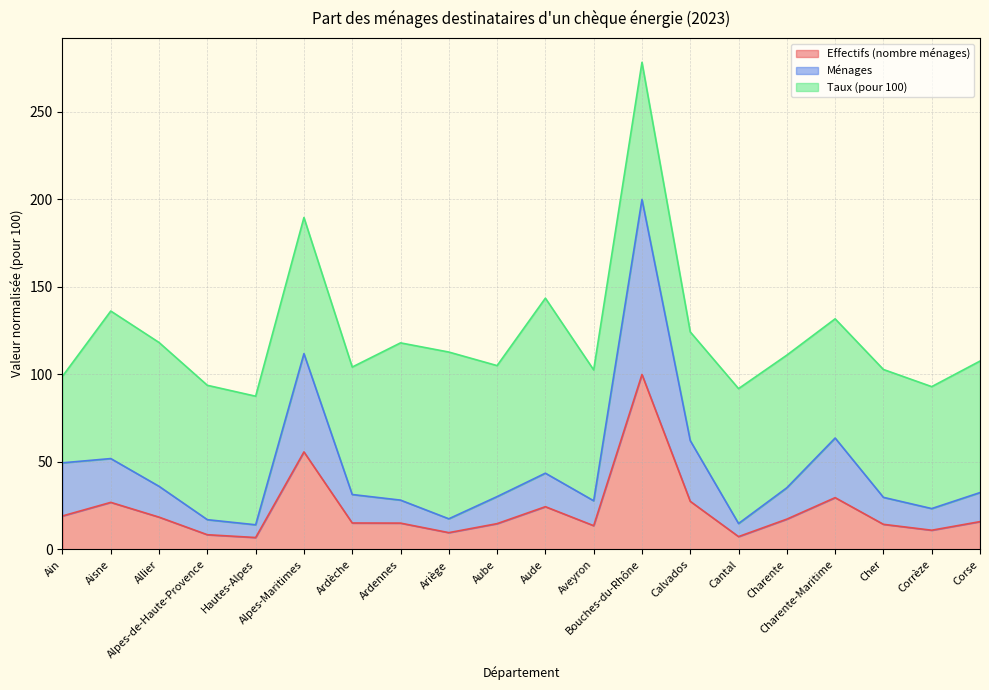

True or false: Ménages and Effectifs (nombre ménages) cross at least once.

False